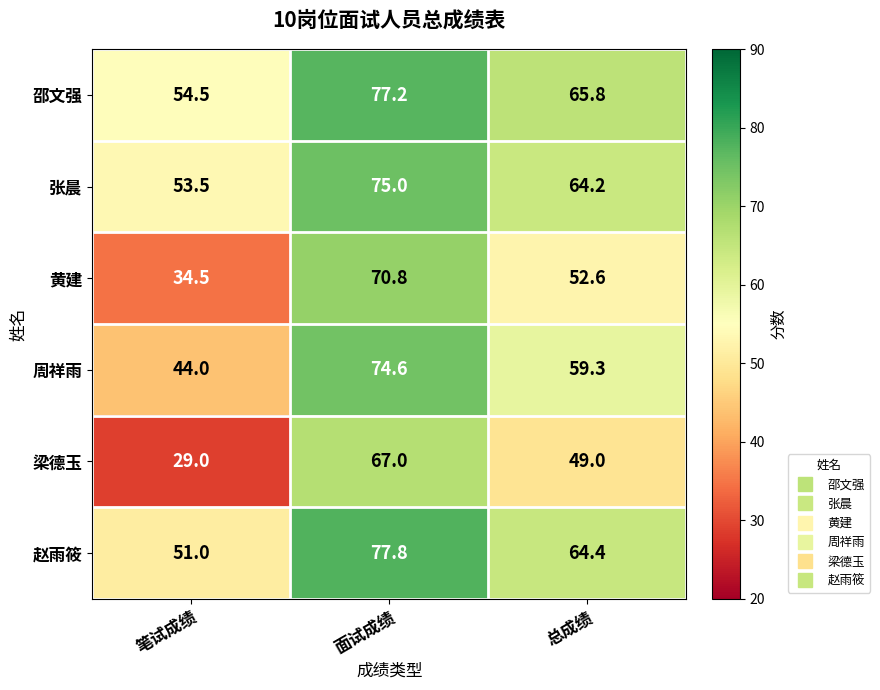

What is the difference between the second highest and minimum values in the 赵雨筱 series?

13.4